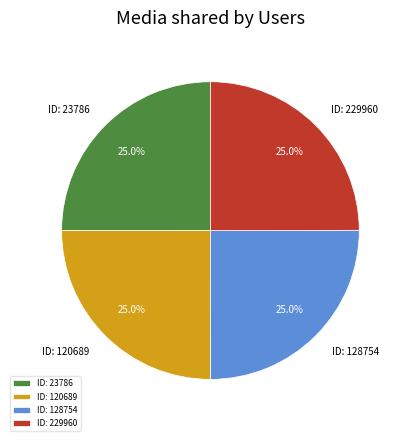

To the nearest percent, what portion does ID: 120689 represent?

25%